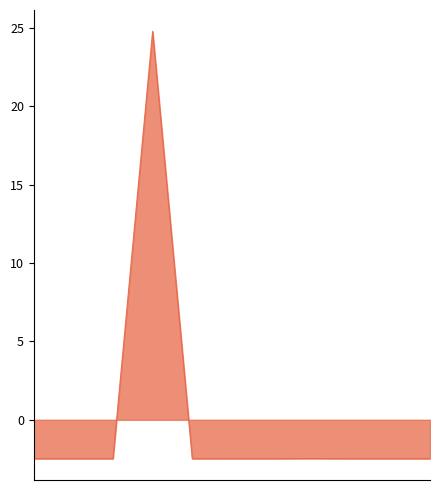

Does the chart display data point markers on the line(s)?

No